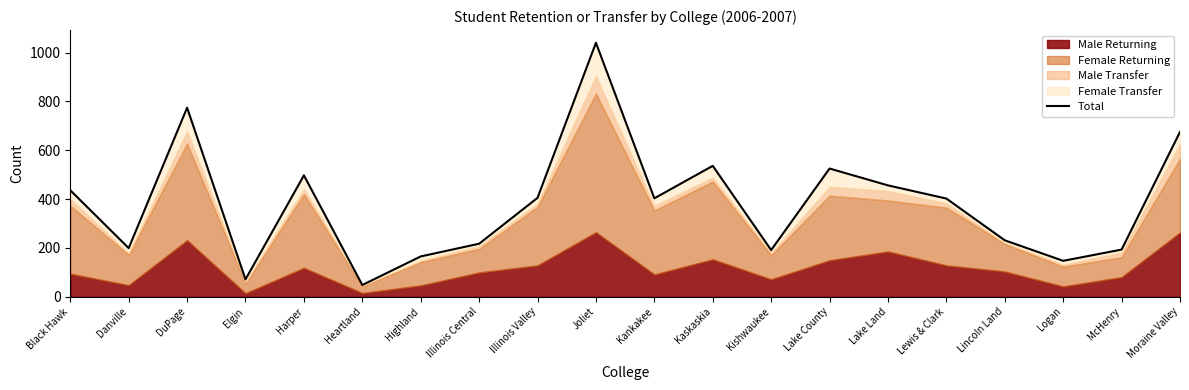

List the labels in order of value, largest first.

Joliet, DuPage, Moraine Valley, Kaskaskia, Lake County, Harper, Lake Land, Black Hawk, Illinois Valley, Kankakee, Lewis & Clark, Lincoln Land, Illinois Central, Danville, McHenry, Kishwaukee, Highland, Logan, Elgin, Heartland